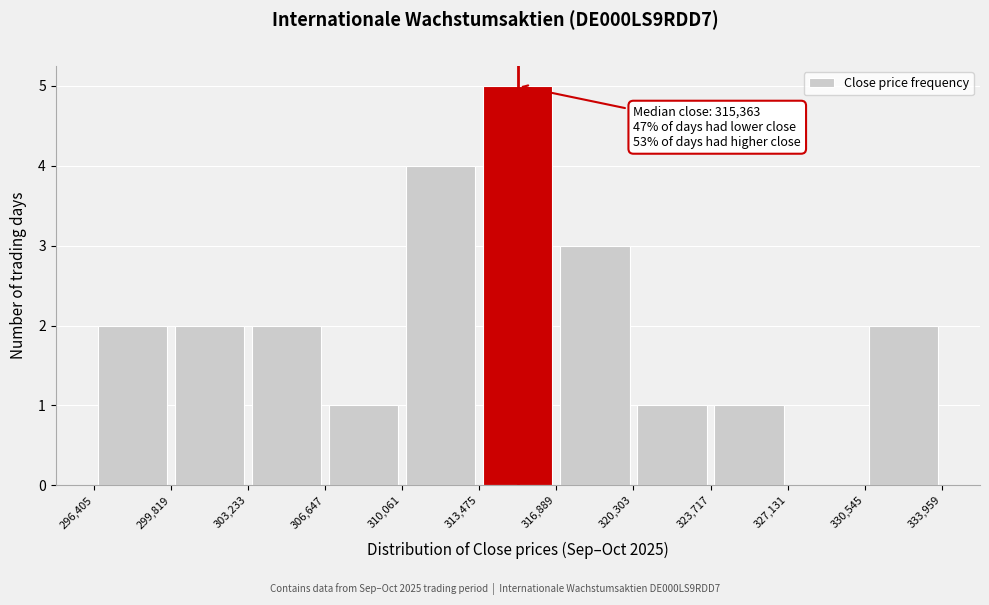

Which range on the x-axis has the tallest bar?

313,475 to 316,889